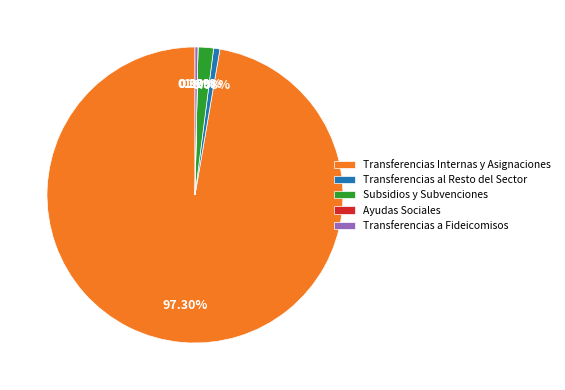

What is the largest slice in the pie chart?

Transferencias Internas y Asignaciones